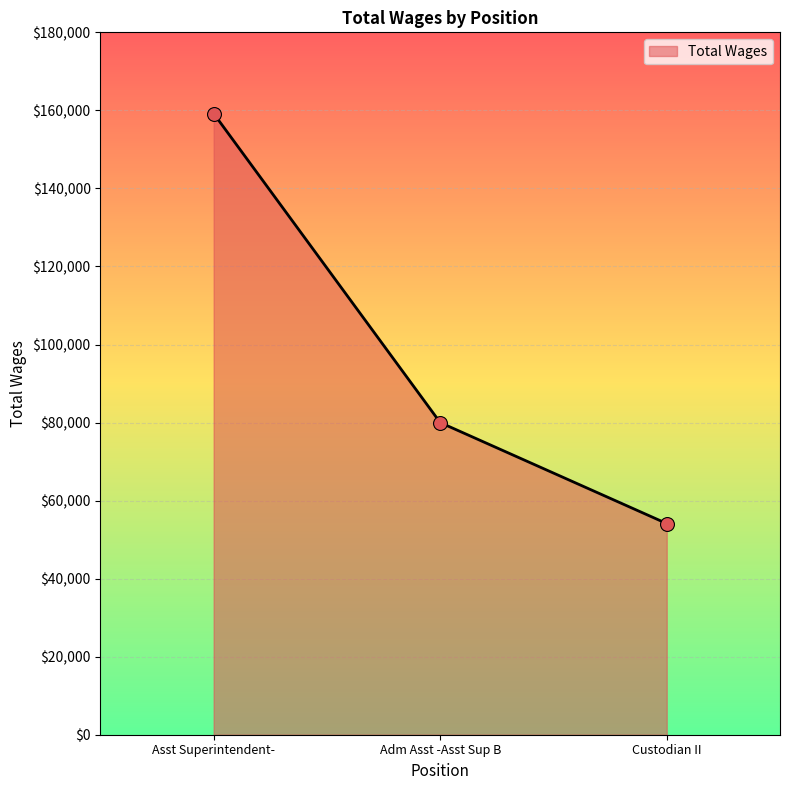

What is the change in value from Asst Superintendent- to Custodian II?

-105068